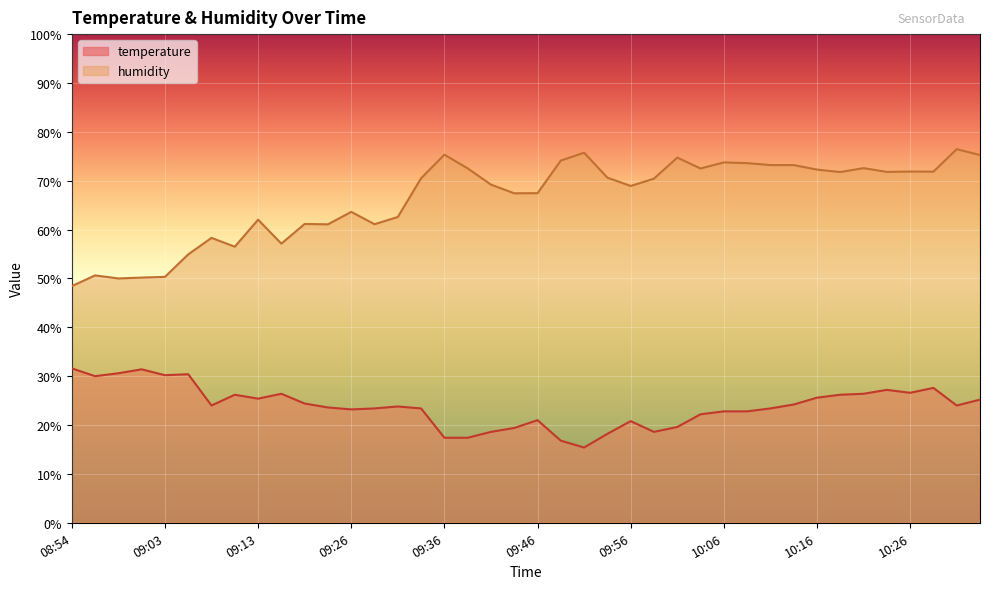

What is the difference between the highest and lowest values at 09:38?

55.1